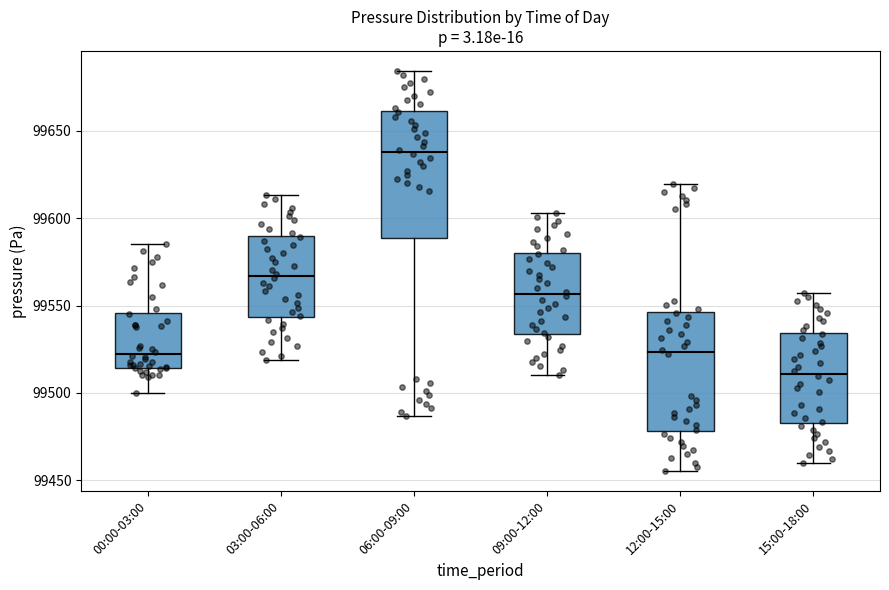

Reading left to right, read every box against the y-axis: the position of its median line, the range the box covers, and the ends of its whiskers. The values are not printed on the chart, so give them approximately, as read against the axis.

00:00-03:00: median 99520, box 99515 to 99545, whiskers 99500 to 99585
03:00-06:00: median 99565, box 99545 to 99590, whiskers 99520 to 99615
06:00-09:00: median 99640, box 99590 to 99660, whiskers 99485 to 99685
09:00-12:00: median 99555, box 99535 to 99580, whiskers 99510 to 99605
12:00-15:00: median 99525, box 99480 to 99545, whiskers 99455 to 99620
15:00-18:00: median 99510, box 99485 to 99535, whiskers 99460 to 99555